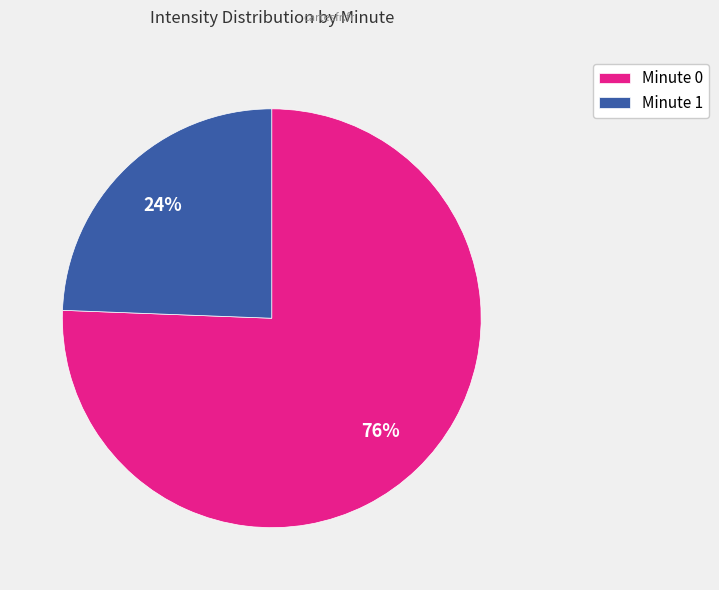

True or false: Minute 1 accounts for 24% of the total.

True